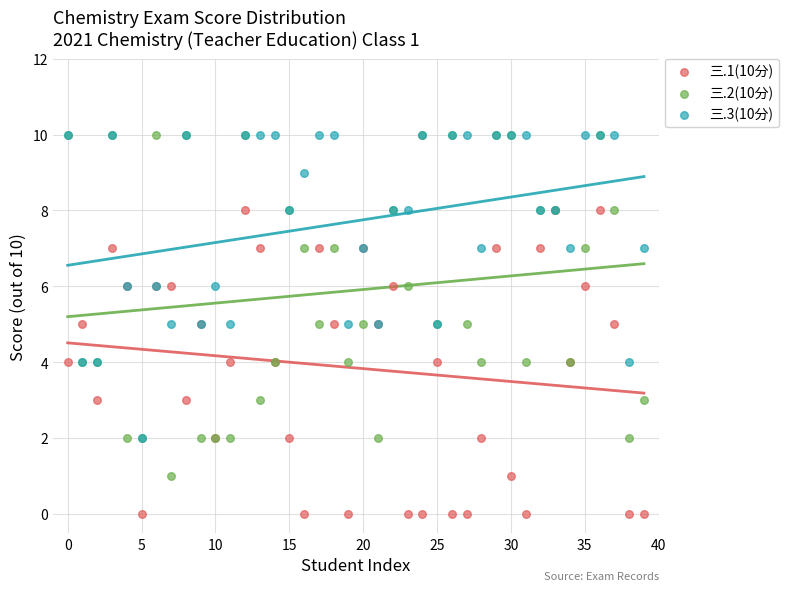

Which series has the widest spread of Y values?

三.2(10分)